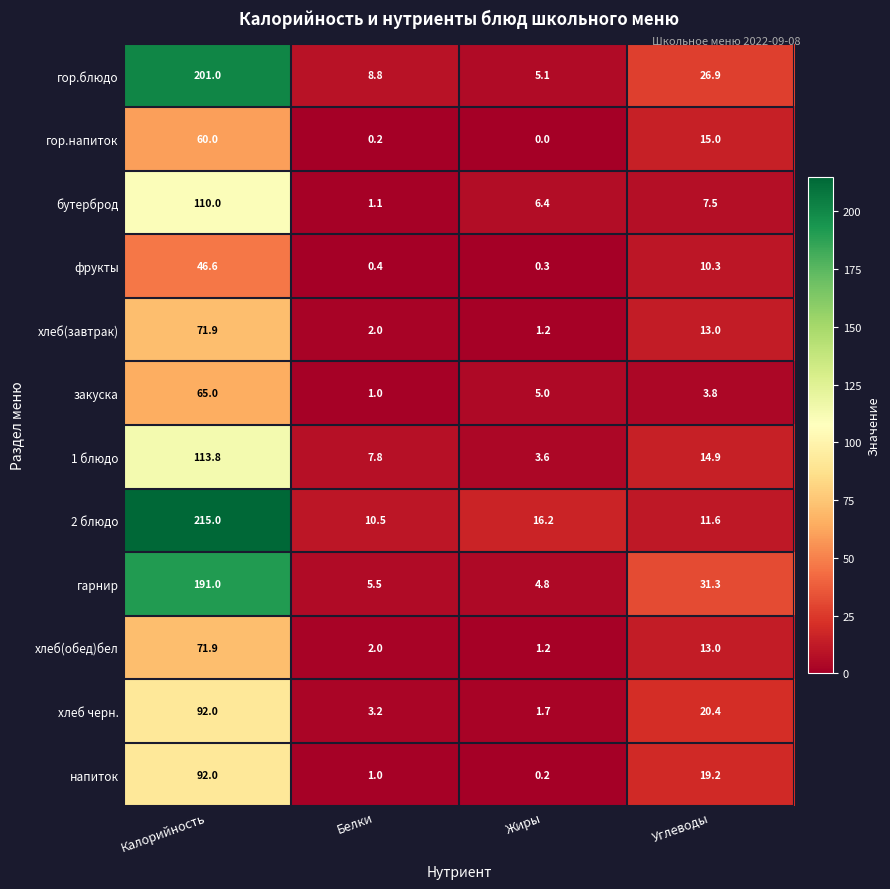

True or false: 2 блюдо has a value of 10.5 at Белки.

True